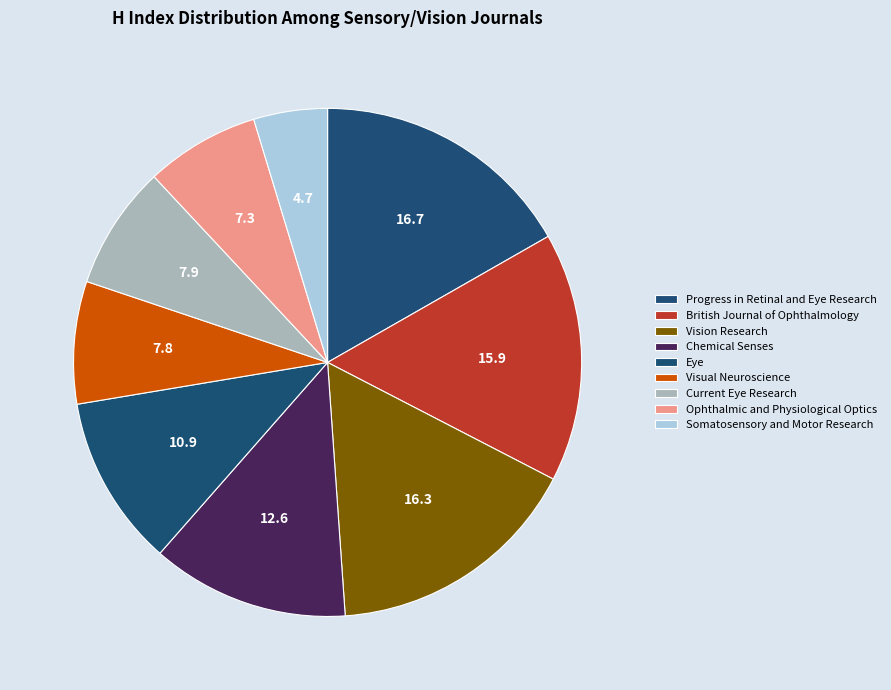

Which slice is the largest?

Progress in Retinal and Eye Research